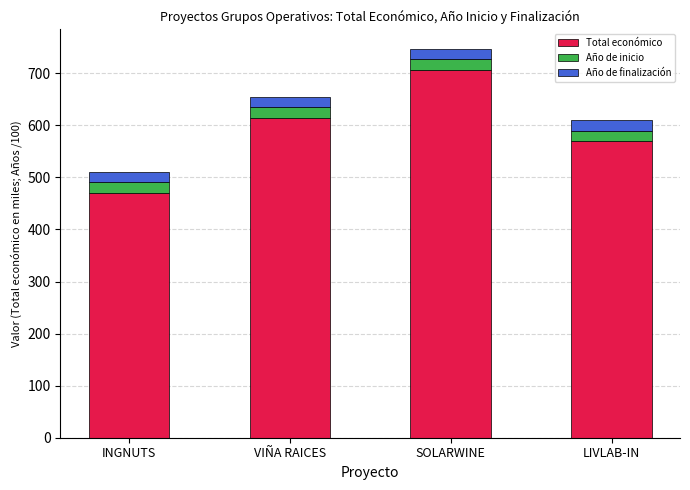

What is the sum of all Total económico values?

2361.7